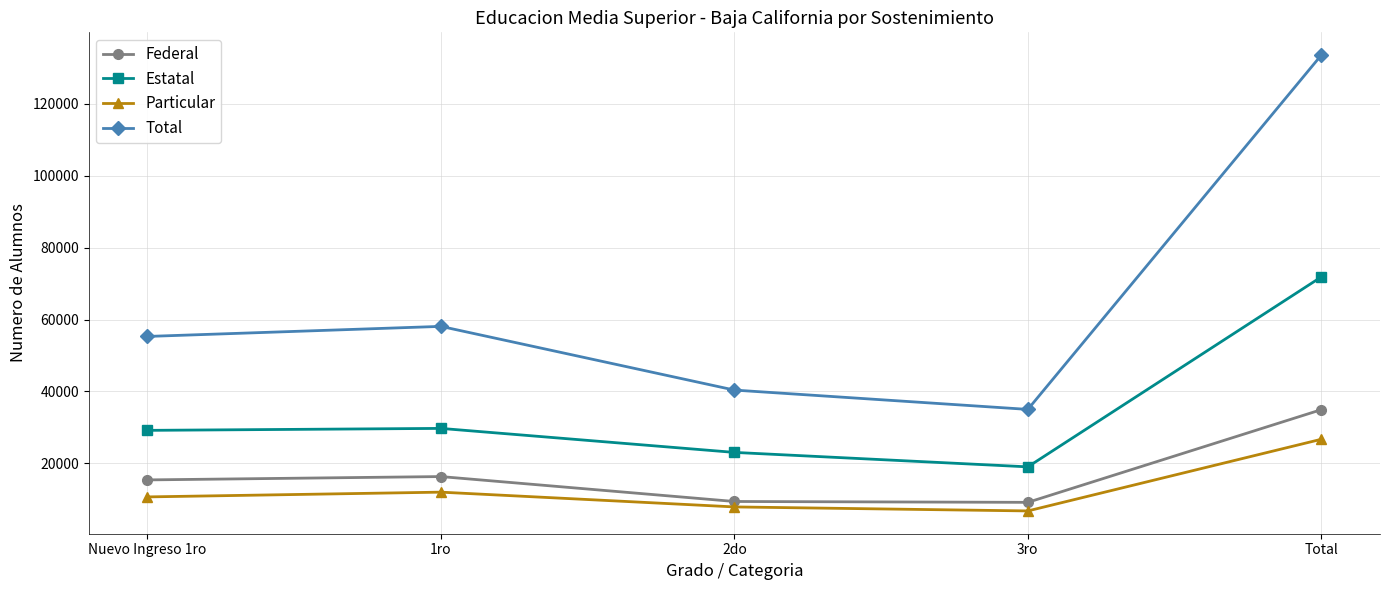

What is the difference between the highest and lowest values at 3ro?

28220